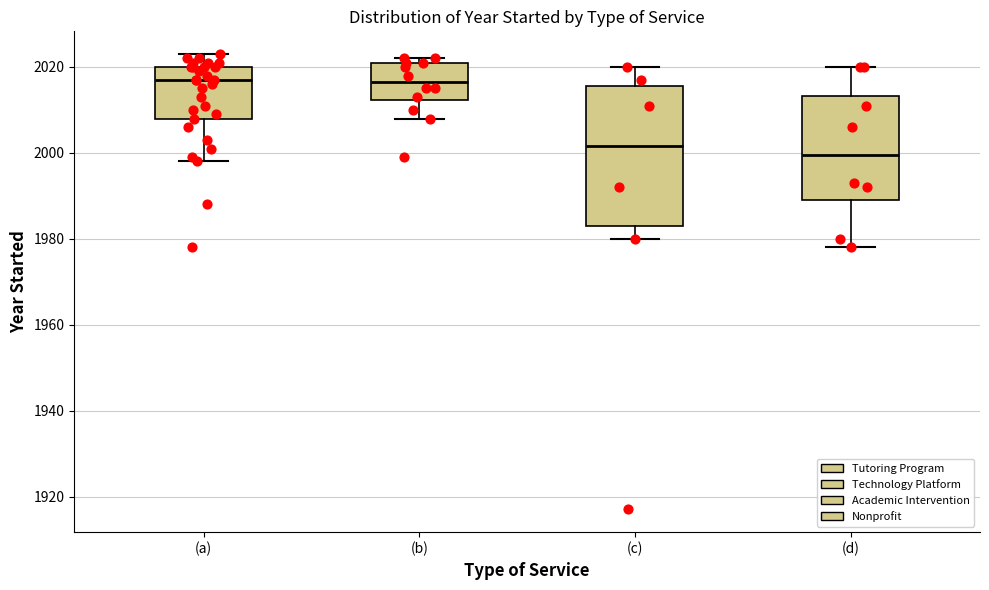

Reading left to right, transcribe this box plot: for each box, give where its median line is, the range the box spans, and where its two whiskers end, as read against the y-axis. The values are not printed on the chart, so give them approximately, as read against the axis.

(a): median 2018, box 2008 to 2020, whiskers 1998 to 2024
(b): median 2016, box 2012 to 2022, whiskers 2008 to 2022 (just above the box's upper edge)
(c): median 2002, box 1984 to 2016, whiskers 1980 to 2020
(d): median 2000, box 1990 to 2014, whiskers 1978 to 2020